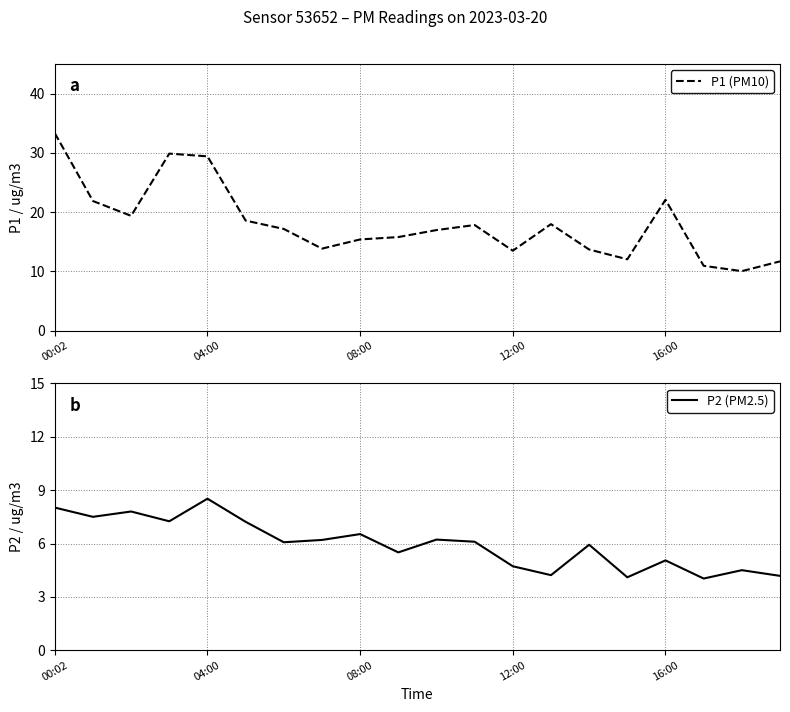

What is the average value of the P2 (PM2.5) series?

6.0